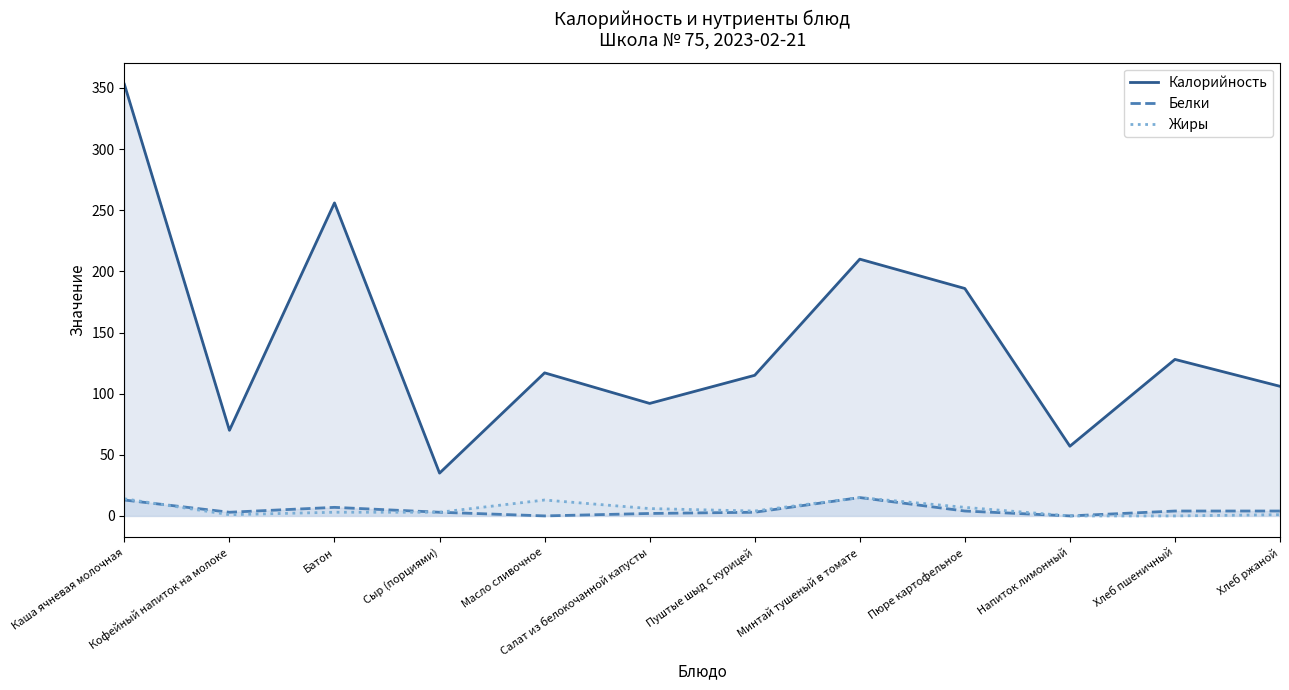

Where does the Калорийность series first go above 117?

Каша ячневая молочная